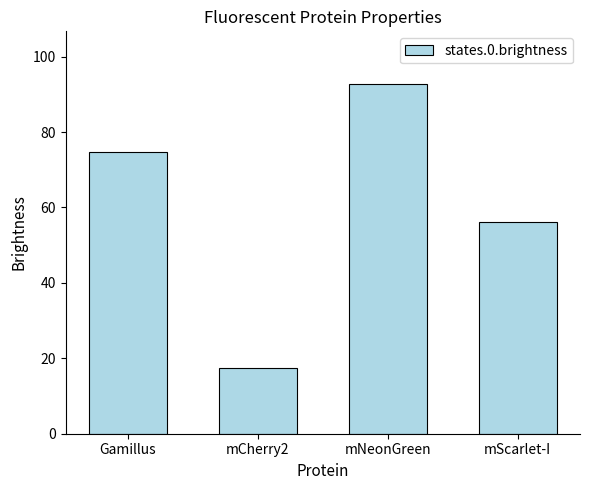

List the labels in order of value, largest first.

mNeonGreen, Gamillus, mScarlet-I, mCherry2